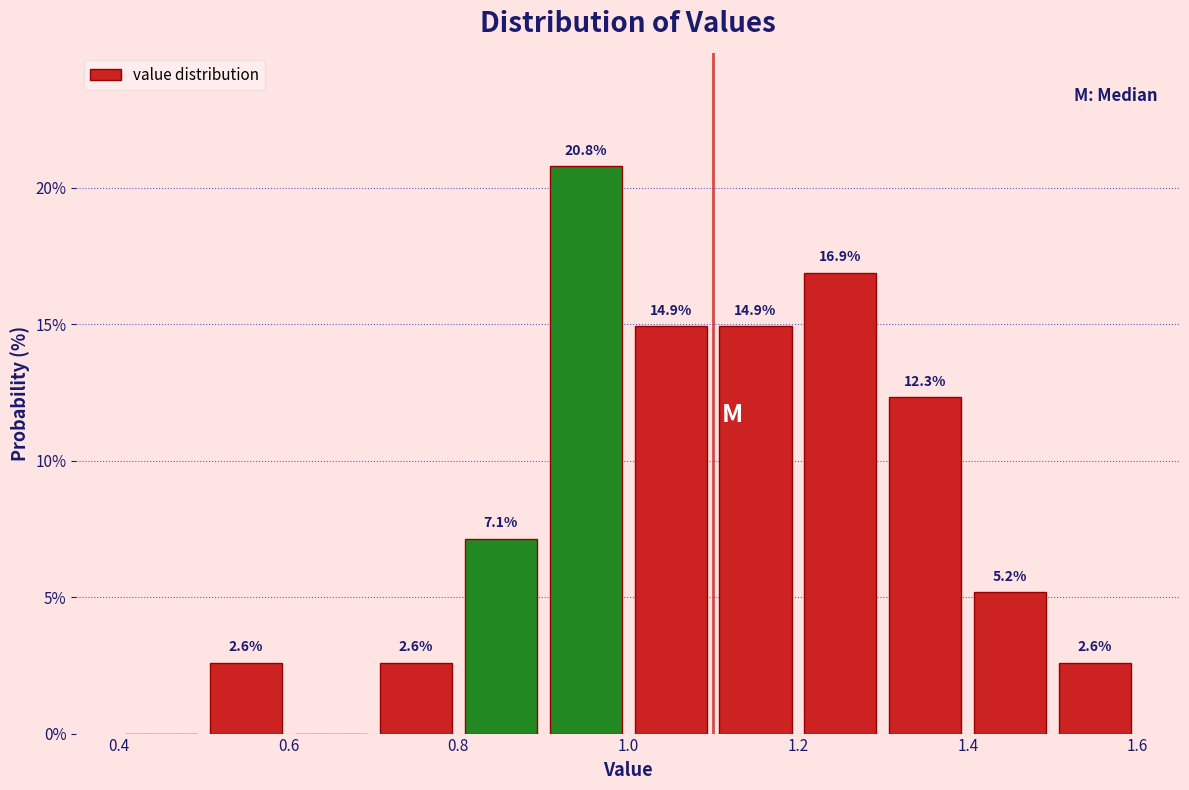

Over which range of the x-axis is the bar tallest?

0.9 to 1.0